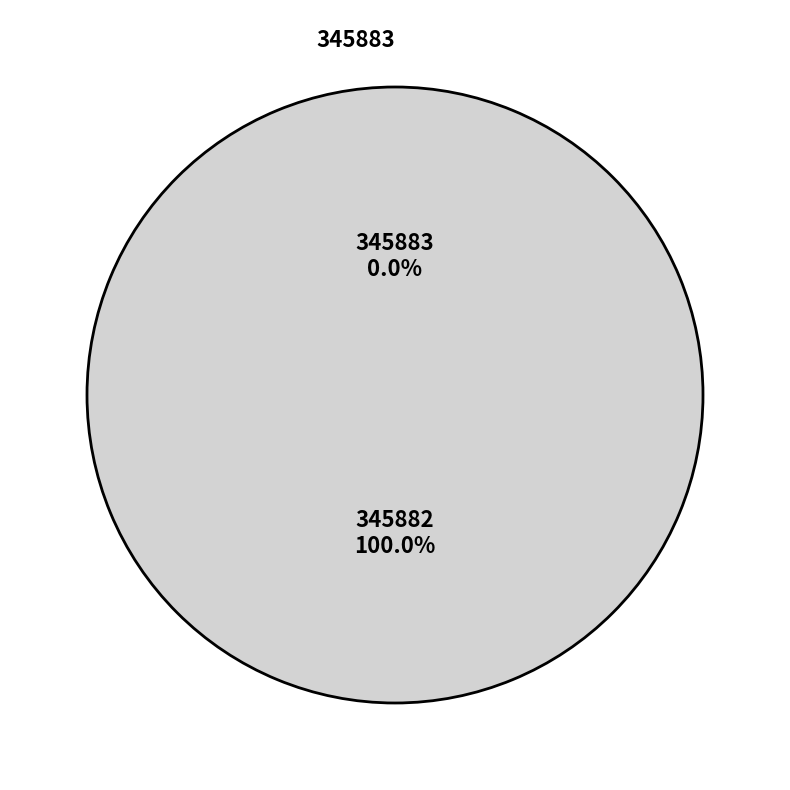

Is it true that 345883 is 0% of the pie?

True